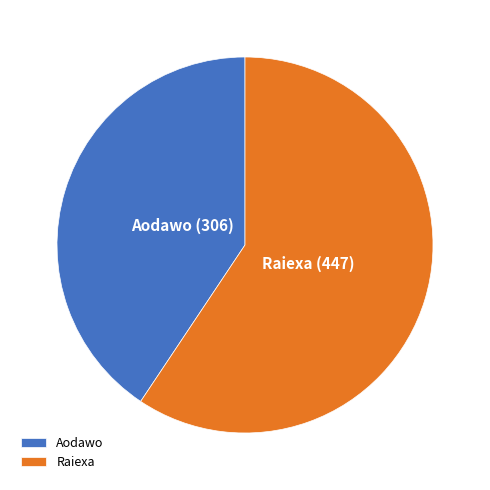

Which slice represents more than half of the pie?

Raiexa